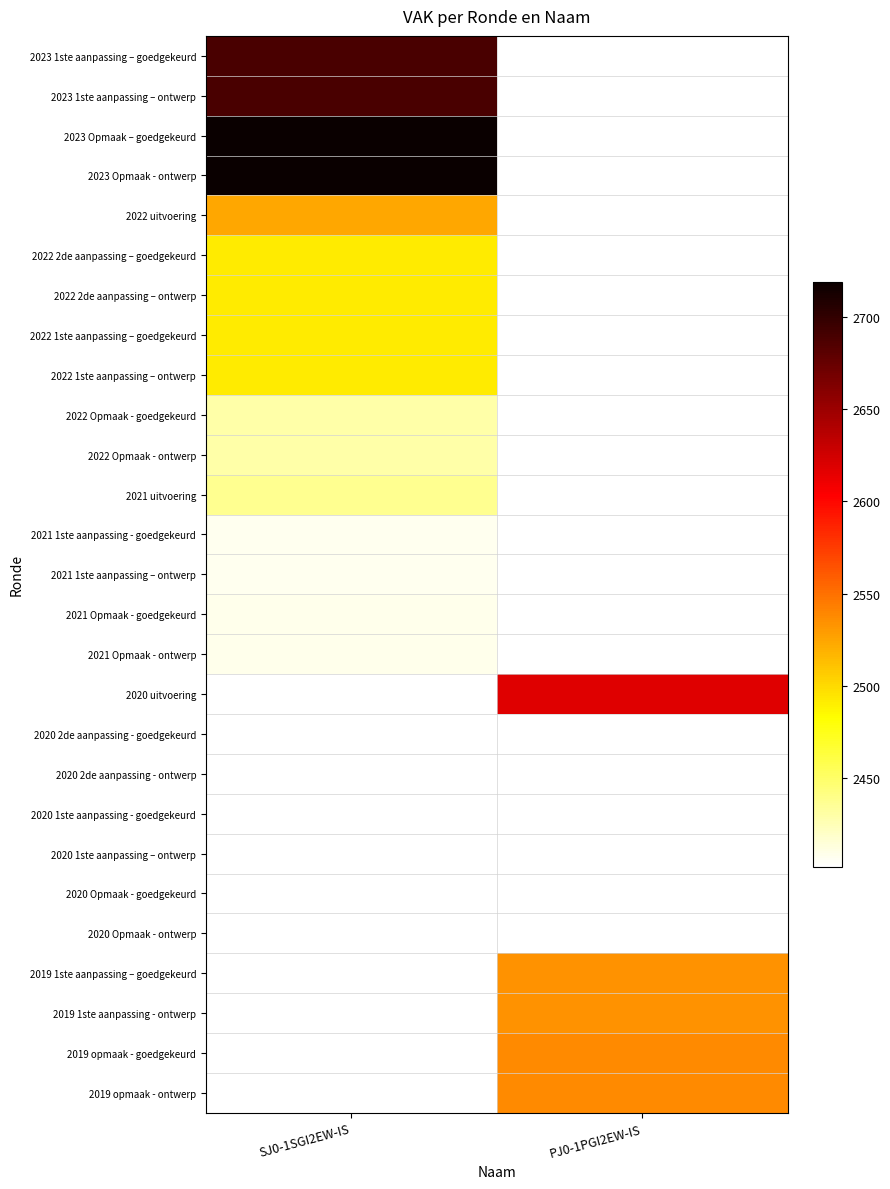

What is the spread (max minus min) of values at SJ0-1SGI2EW-IS?

312.0